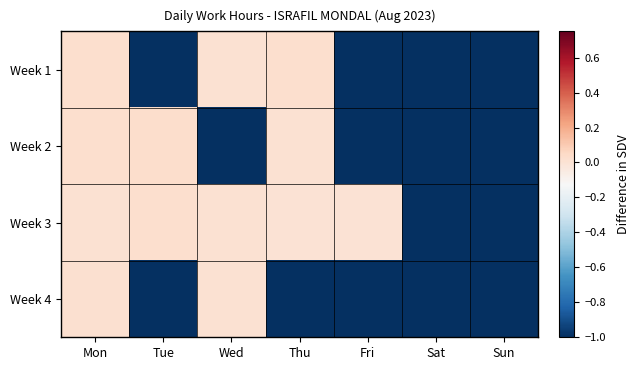

List the series in order of their peak value, lowest first.

Week 4, Week 3, Week 1, Week 2